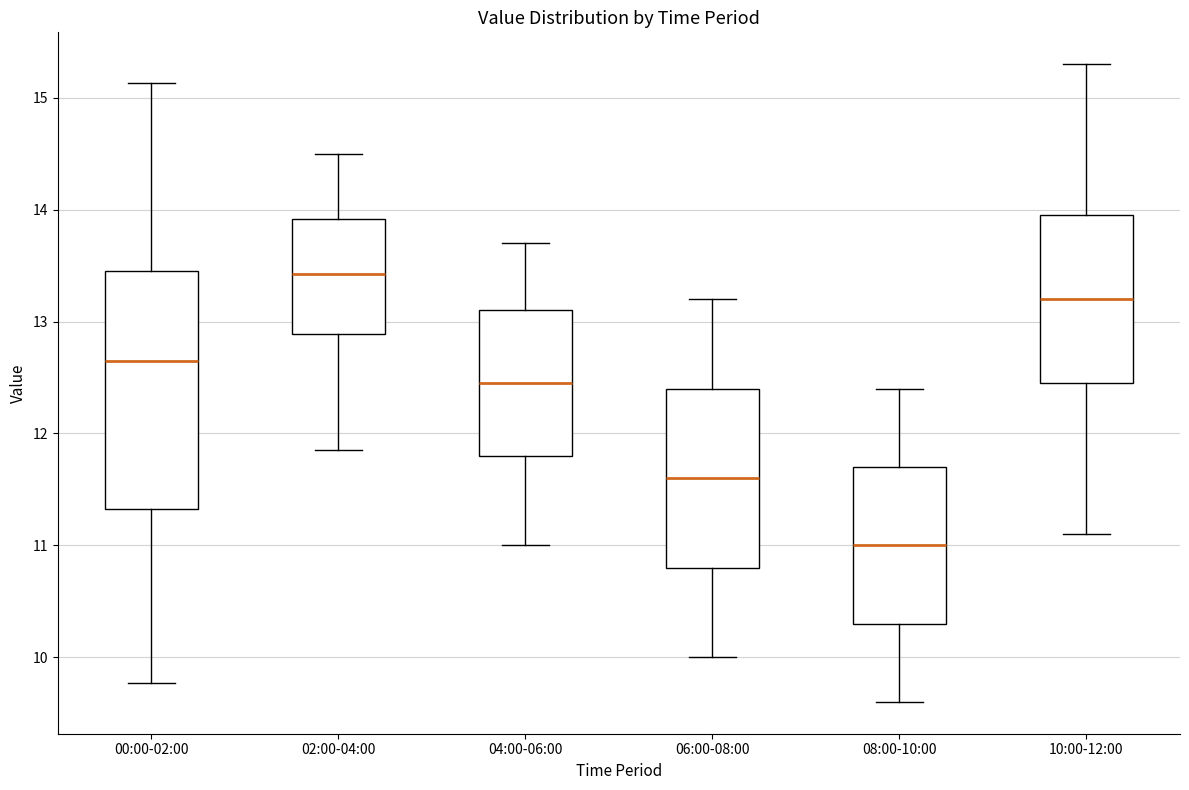

Reading left to right, read every box against the y-axis: the position of its median line, the range the box covers, and the ends of its whiskers. The values are not printed on the chart, so give them approximately, as read against the axis.

00:00-02:00: median 12.7, box 11.3 to 13.5, whiskers 9.8 to 15.1
02:00-04:00: median 13.4, box 12.9 to 13.9, whiskers 11.9 to 14.5
04:00-06:00: median 12.5, box 11.8 to 13.1, whiskers 11.0 to 13.7
06:00-08:00: median 11.6, box 10.8 to 12.4, whiskers 10.0 to 13.2
08:00-10:00: median 11.0, box 10.3 to 11.7, whiskers 9.6 to 12.4
10:00-12:00: median 13.2, box 12.5 to 14.0, whiskers 11.1 to 15.3